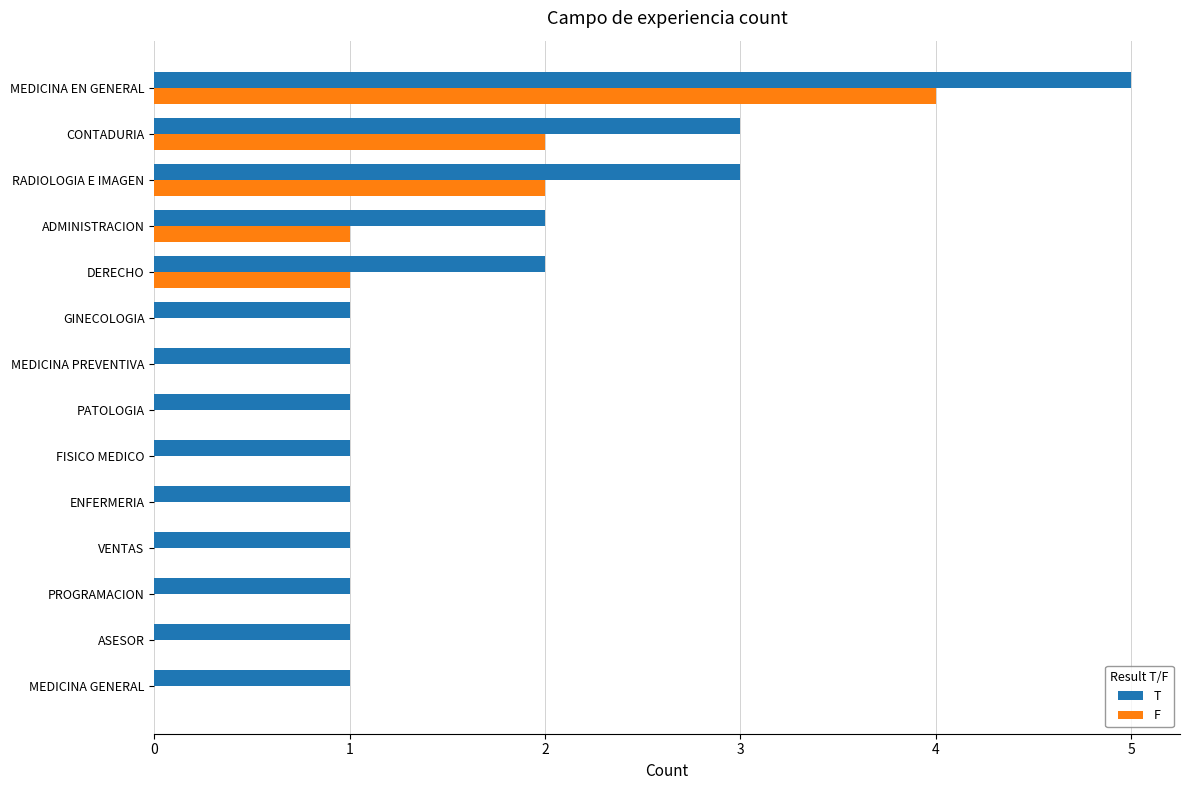

What is the total value across all series at CONTADURIA?

5